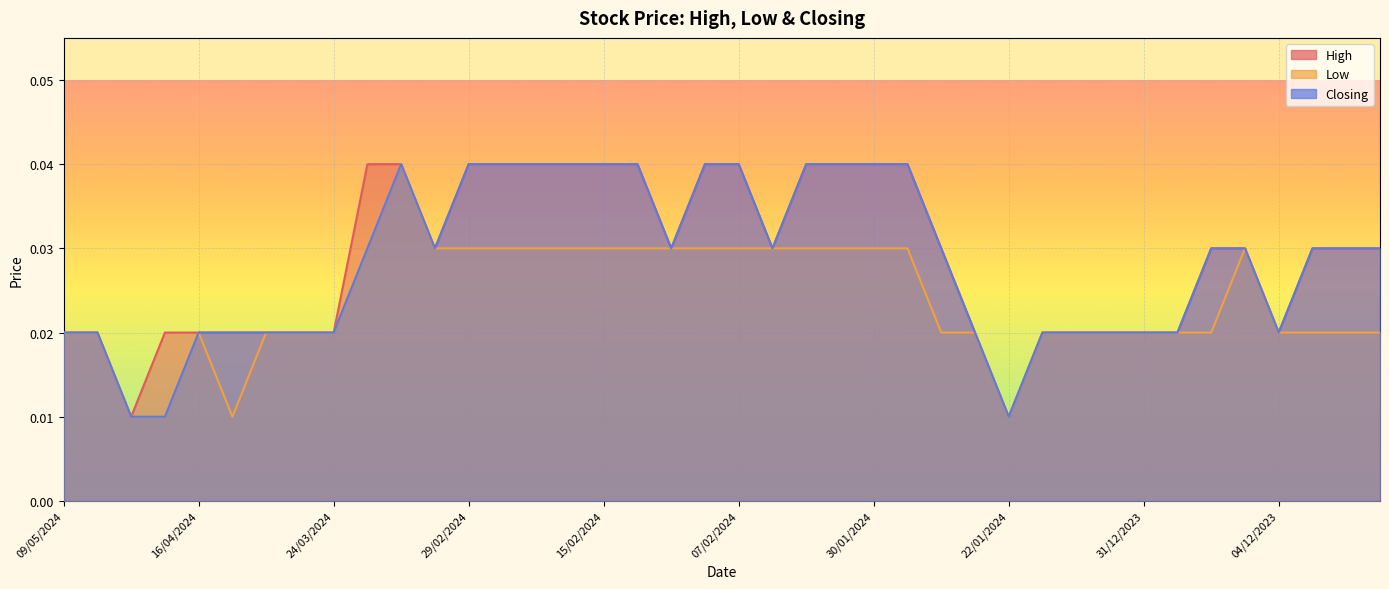

Reading left to right, transcribe all the data shown in this chart.

High: 09/05/2024=0.0	30/04/2024=0.0	22/04/2024=0.0	17/04/2024=0.0	16/04/2024=0.0	01/04/2024=0.0	26/03/2024=0.0	25/03/2024=0.0	24/03/2024=0.0	21/03/2024=0.0	13/03/2024=0.0	11/03/2024=0.0	29/02/2024=0.0	22/02/2024=0.0	21/02/2024=0.0	19/02/2024=0.0	15/02/2024=0.0	14/02/2024=0.0	13/02/2024=0.0	12/02/2024=0.0	07/02/2024=0.0	06/02/2024=0.0	05/02/2024=0.0	31/01/2024=0.0	30/01/2024=0.0	29/01/2024=0.0	28/01/2024=0.0	25/01/2024=0.0	22/01/2024=0.0	08/01/2024=0.0	04/01/2024=0.0	03/01/2024=0.0	31/12/2023=0.0	27/12/2023=0.0	20/12/2023=0.0	06/12/2023=0.0	04/12/2023=0.0	03/12/2023=0.0	27/11/2023=0.0	23/11/2023=0.0
Low: 09/05/2024=0.0	30/04/2024=0.0	22/04/2024=0.0	17/04/2024=0.0	16/04/2024=0.0	01/04/2024=0.0	26/03/2024=0.0	25/03/2024=0.0	24/03/2024=0.0	21/03/2024=0.0	13/03/2024=0.0	11/03/2024=0.0	29/02/2024=0.0	22/02/2024=0.0	21/02/2024=0.0	19/02/2024=0.0	15/02/2024=0.0	14/02/2024=0.0	13/02/2024=0.0	12/02/2024=0.0	07/02/2024=0.0	06/02/2024=0.0	05/02/2024=0.0	31/01/2024=0.0	30/01/2024=0.0	29/01/2024=0.0	28/01/2024=0.0	25/01/2024=0.0	22/01/2024=0.0	08/01/2024=0.0	04/01/2024=0.0	03/01/2024=0.0	31/12/2023=0.0	27/12/2023=0.0	20/12/2023=0.0	06/12/2023=0.0	04/12/2023=0.0	03/12/2023=0.0	27/11/2023=0.0	23/11/2023=0.0
Closing: 09/05/2024=0.0	30/04/2024=0.0	22/04/2024=0.0	17/04/2024=0.0	16/04/2024=0.0	01/04/2024=0.0	26/03/2024=0.0	25/03/2024=0.0	24/03/2024=0.0	21/03/2024=0.0	13/03/2024=0.0	11/03/2024=0.0	29/02/2024=0.0	22/02/2024=0.0	21/02/2024=0.0	19/02/2024=0.0	15/02/2024=0.0	14/02/2024=0.0	13/02/2024=0.0	12/02/2024=0.0	07/02/2024=0.0	06/02/2024=0.0	05/02/2024=0.0	31/01/2024=0.0	30/01/2024=0.0	29/01/2024=0.0	28/01/2024=0.0	25/01/2024=0.0	22/01/2024=0.0	08/01/2024=0.0	04/01/2024=0.0	03/01/2024=0.0	31/12/2023=0.0	27/12/2023=0.0	20/12/2023=0.0	06/12/2023=0.0	04/12/2023=0.0	03/12/2023=0.0	27/11/2023=0.0	23/11/2023=0.0